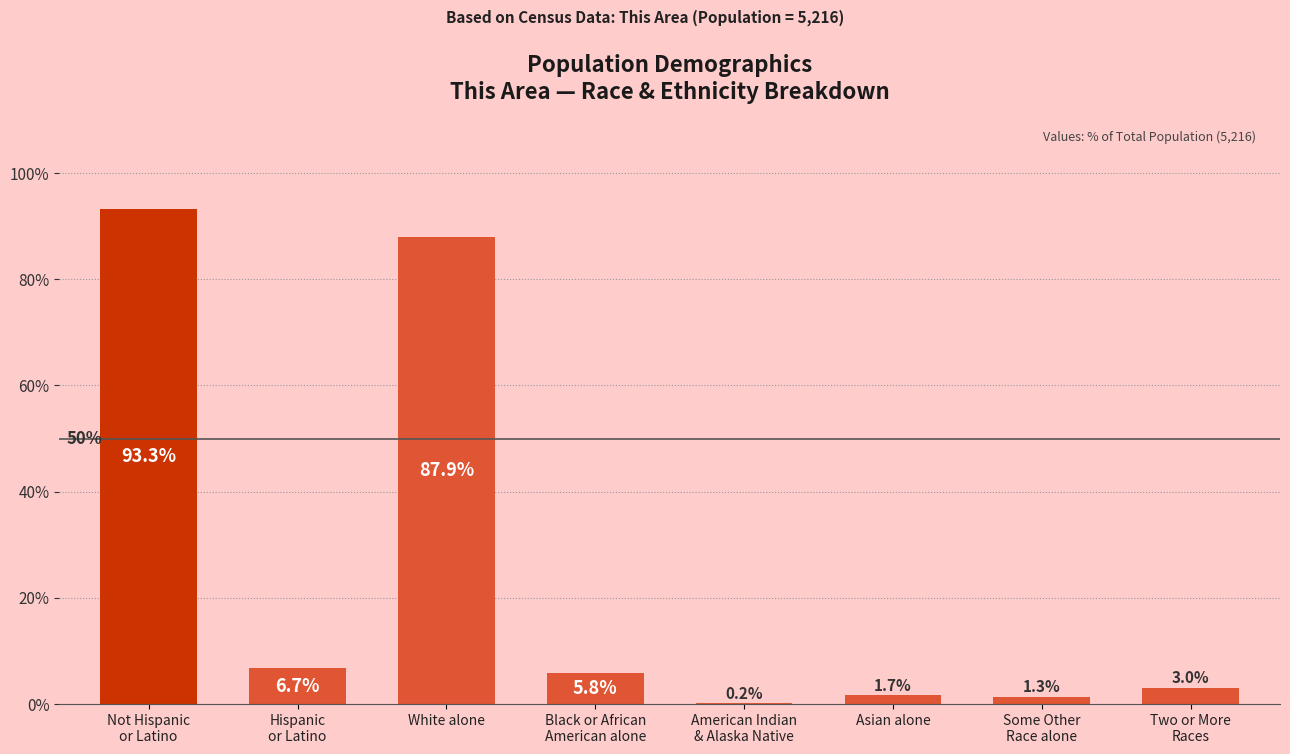

What is the maximum value shown in the chart?

93.3